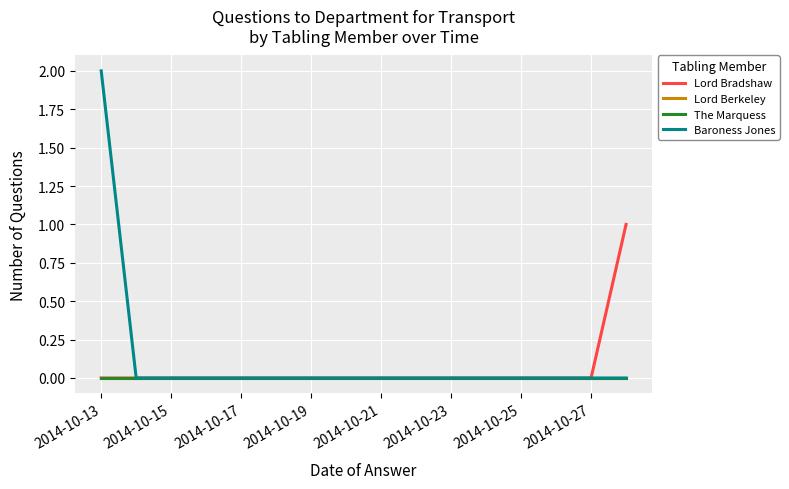

What is the sum of all Baroness Jones values?

2